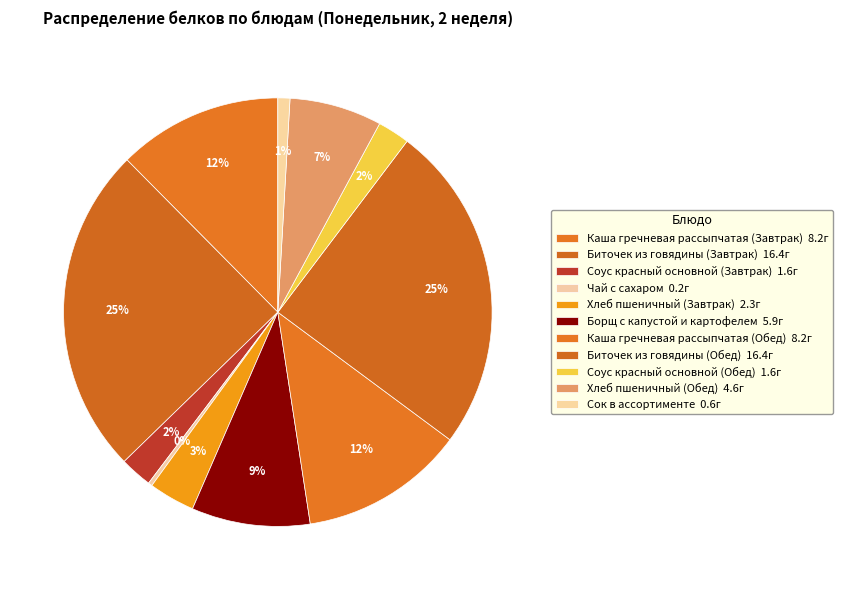

Rank the categories by value from lowest to highest.

Чай с сахаром, Сок в ассортименте, Соус красный основной (Завтрак), Соус красный основной (Обед), Хлеб пшеничный (Завтрак), Хлеб пшеничный (Обед), Борщ с капустой и картофелем, Каша гречневая рассыпчатая (Завтрак), Каша гречневая рассыпчатая (Обед), Биточек из говядины (Завтрак), Биточек из говядины (Обед)